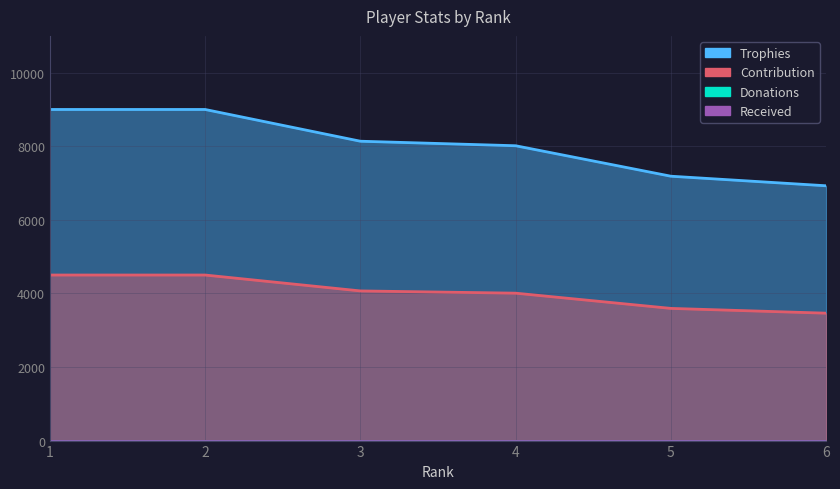

What is the sum of all Contribution values?

24131